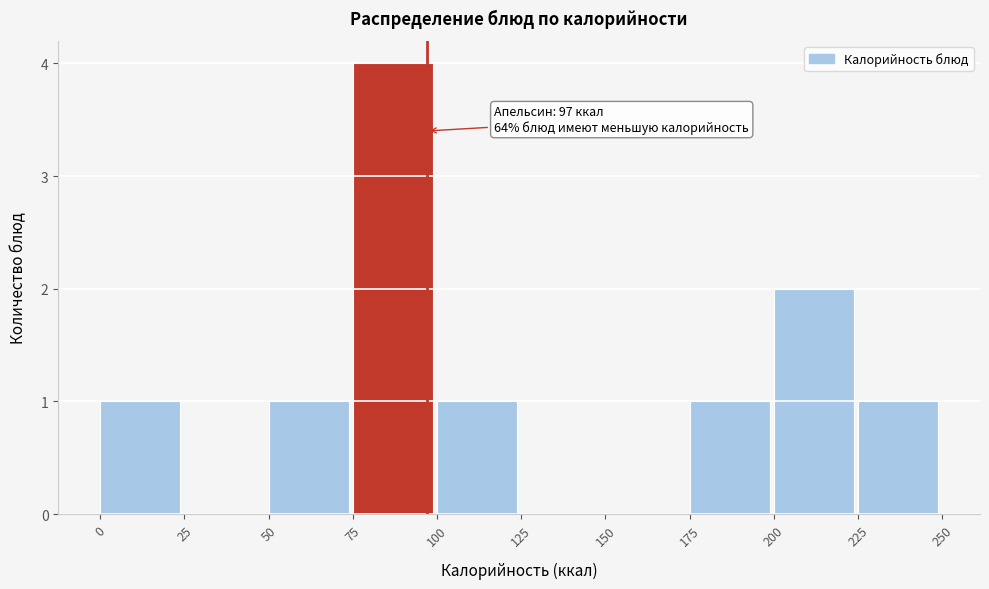

Which range on the x-axis has the tallest bar?

75 to 100